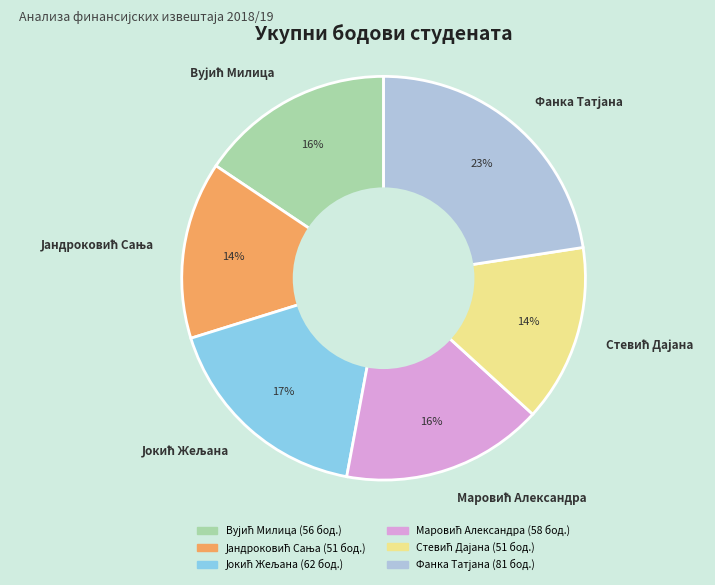

To the nearest percent, what is the average slice percentage?

17%